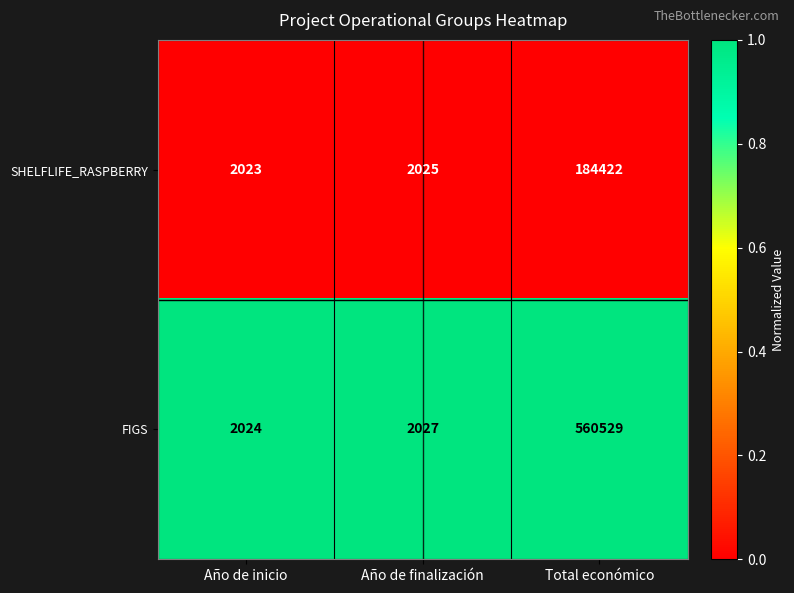

Reading left to right, extract all data points from this chart.

SHELFLIFE_RASPBERRY: 2023	2025	184422
FIGS: 2024	2027	560529